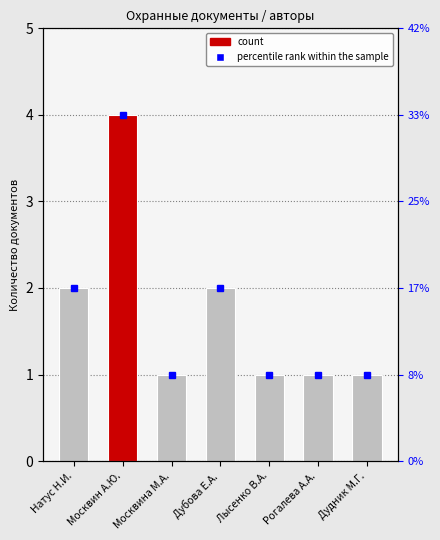

Reading right to left, transcribe all the data shown in this chart.

Дудник М.Г.=1	Рогалева А.А.=1	Лысенко В.А.=1	Дубова Е.А.=2	Москвина М.А.=1	Москвин А.Ю.=4	Натус Н.И.=2